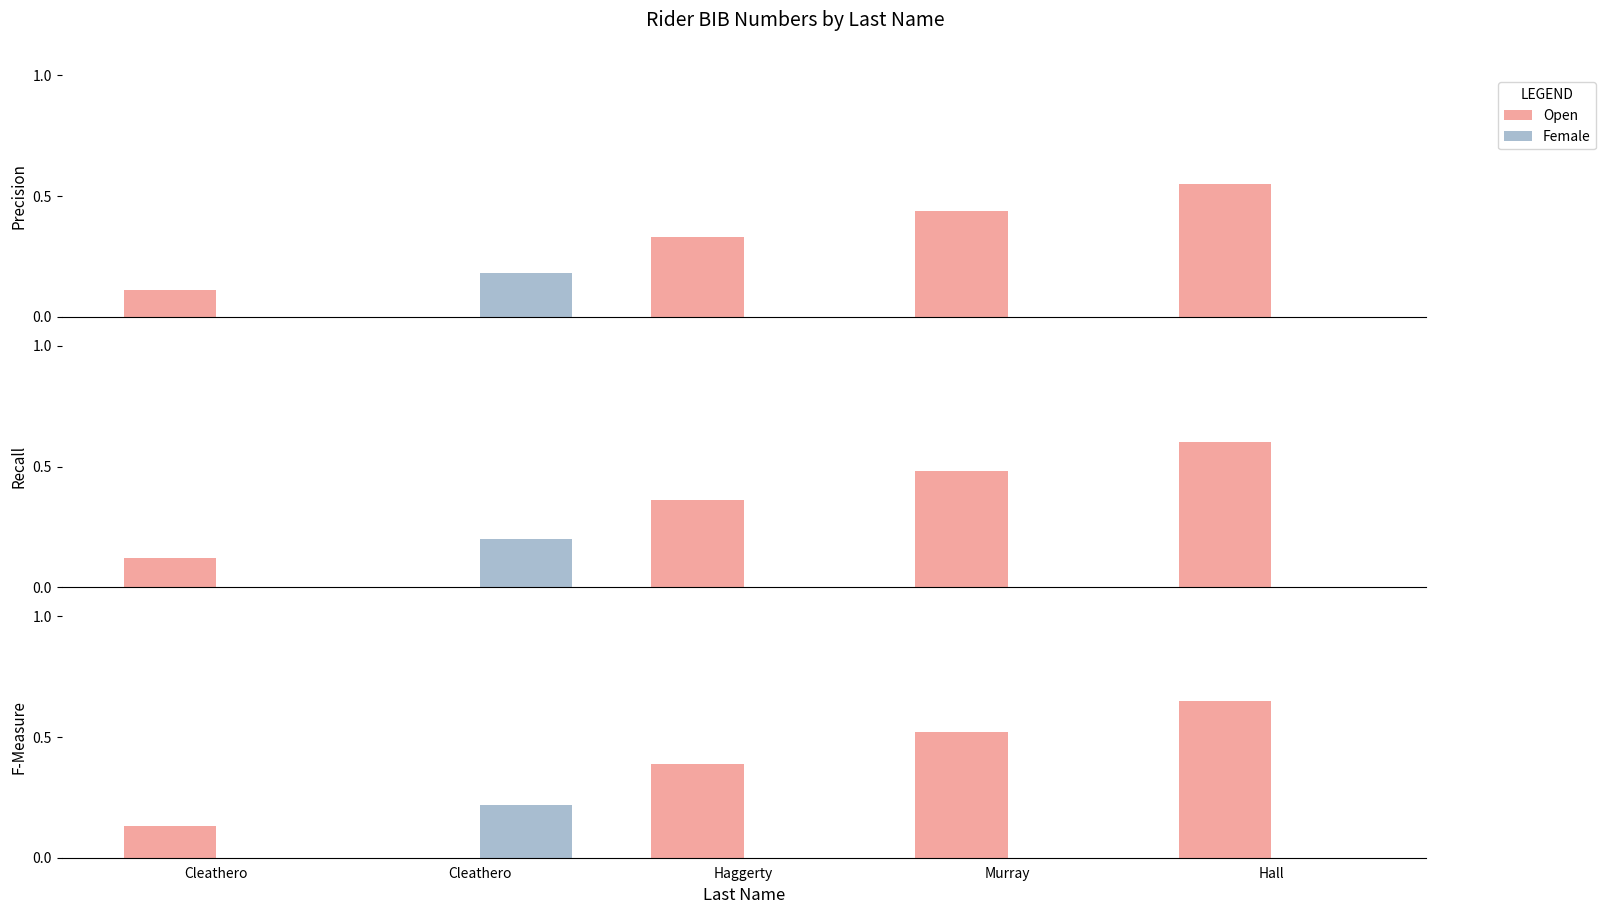

What is the total value across all series at Murray?

0.5